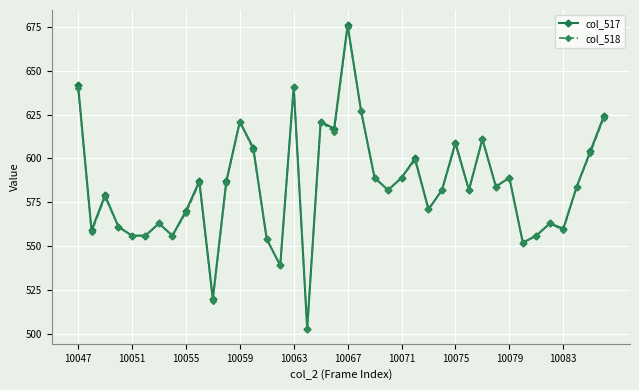

Which series has the largest range (max minus min)?

col_517